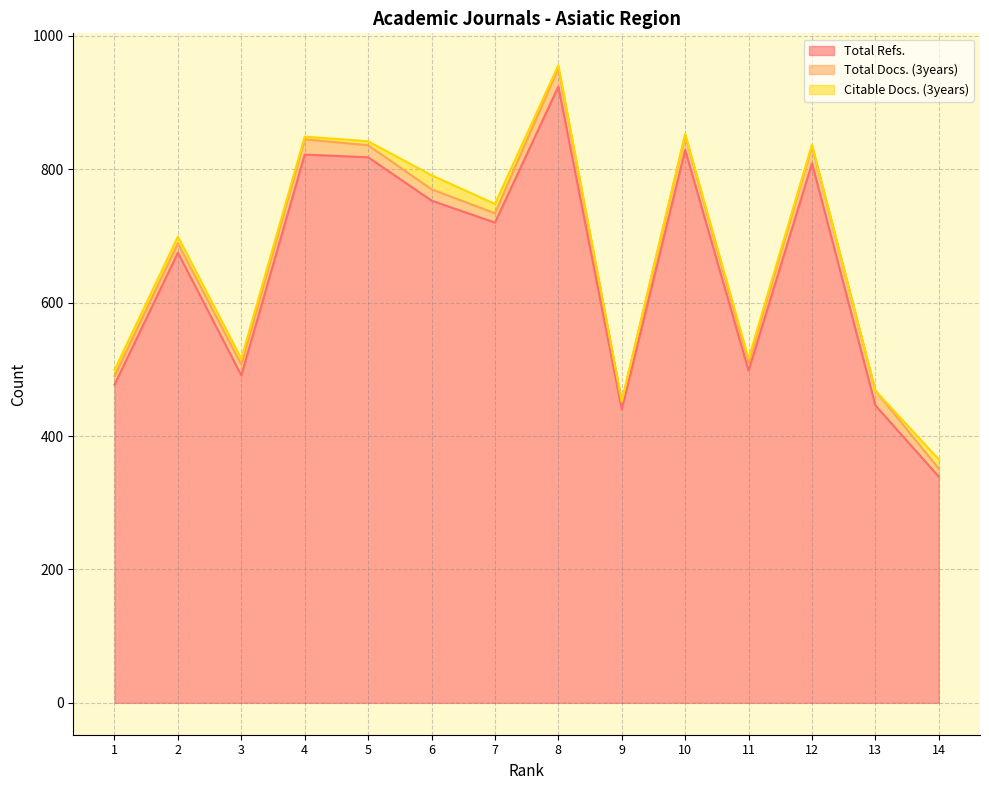

At which label does Citable Docs. (3years) first exceed 6?

1